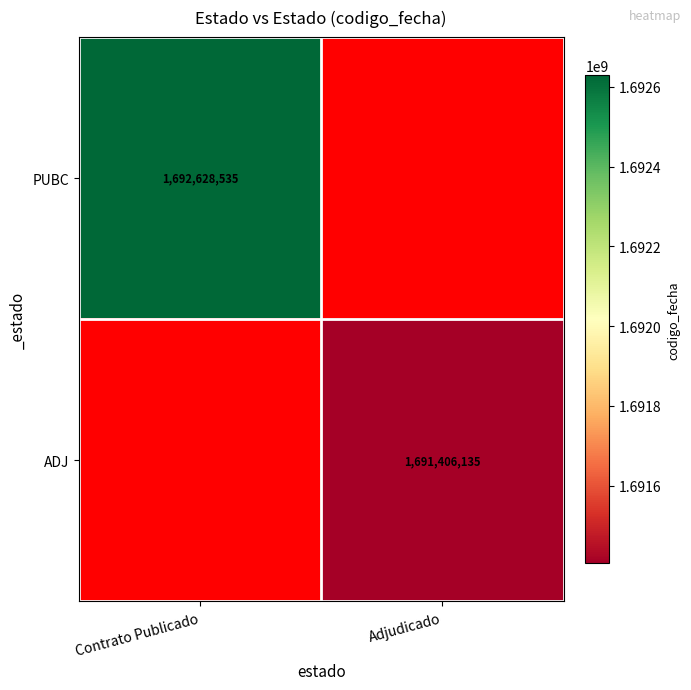

Is it true that ADJ equals 2543384063 at Adjudicado?

False